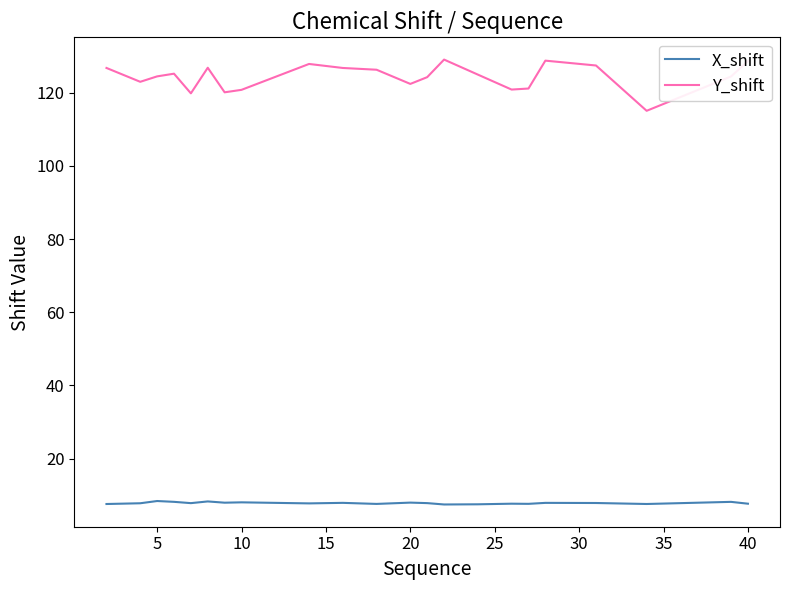

Which series has the largest total across all categories?

Y_shift